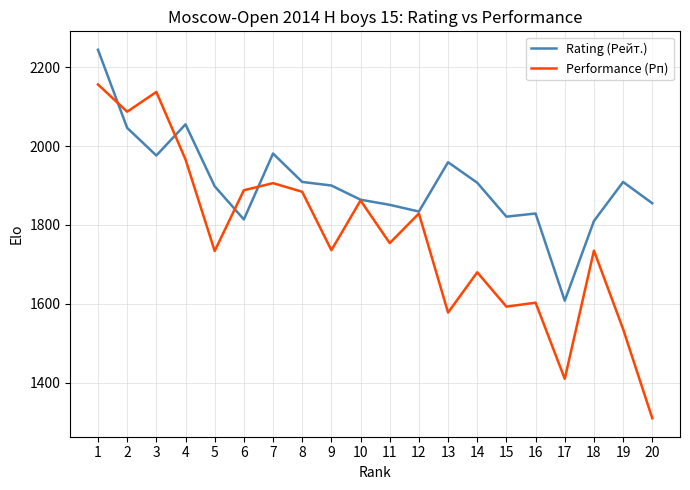

The value of Rating (Рейт.) at 13 is 406. True or false?

False